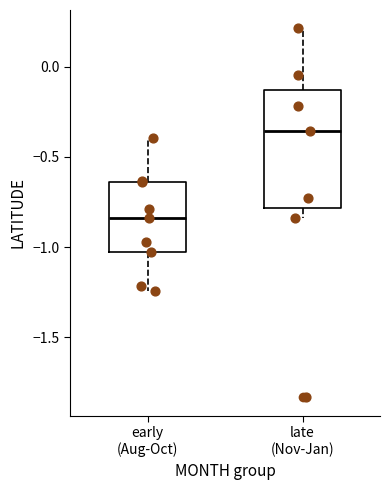

Which box is the tallest, from its lower edge to its upper edge?

late (Nov-Jan)